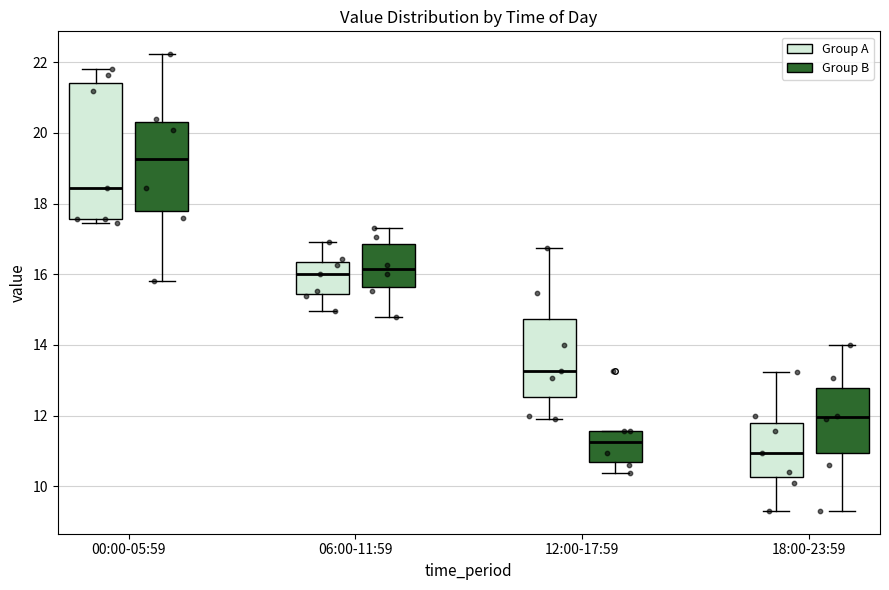

Reading left to right, read every box against the y-axis: the position of its median line, the range the box covers, and the ends of its whiskers. The values are not printed on the chart, so give them approximately, as read against the axis.

00:00-05:59 (Group A): median 18.4, box 17.6 to 21.4, whiskers 17.4 to 21.8
00:00-05:59 (Group B): median 19.2, box 17.8 to 20.4, whiskers 15.8 to 22.2
06:00-11:59 (Group A): median 16.0, box 15.4 to 16.4, whiskers 15.0 to 17.0
06:00-11:59 (Group B): median 16.2, box 15.6 to 16.8, whiskers 14.8 to 17.4
12:00-17:59 (Group A): median 13.2, box 12.6 to 14.8, whiskers 12.0 to 16.8
12:00-17:59 (Group B): median 11.2, box 10.6 to 11.6, whiskers 10.4 to 11.6
18:00-23:59 (Group A): median 11.0, box 10.2 to 11.8, whiskers 9.4 to 13.2
18:00-23:59 (Group B): median 12.0, box 11.0 to 12.8, whiskers 9.4 to 14.0